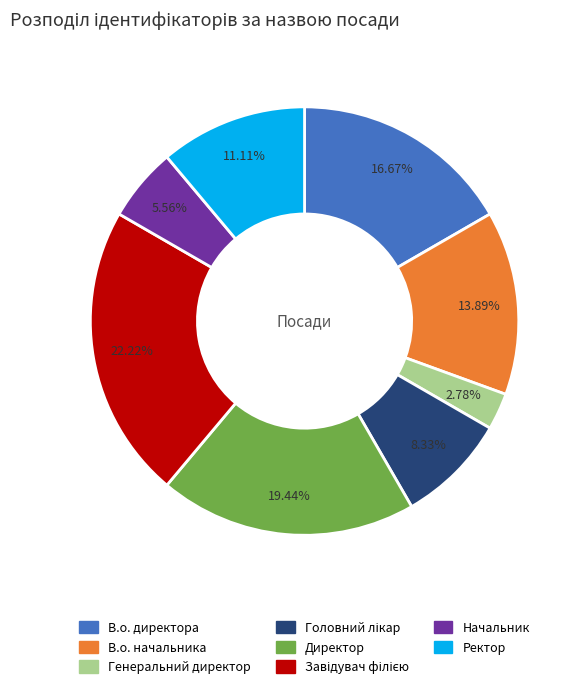

How many segments does this pie chart have?

8